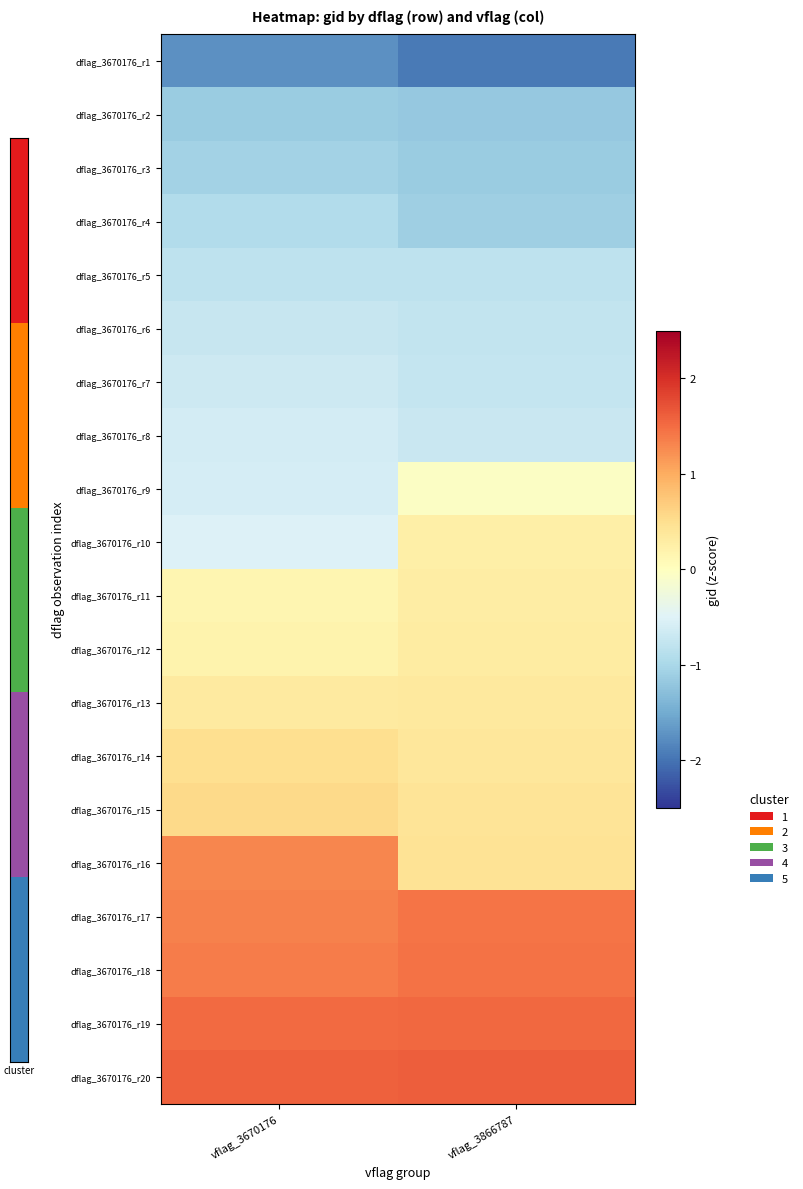

Which category has the lowest value across all series?

vflag_3866787